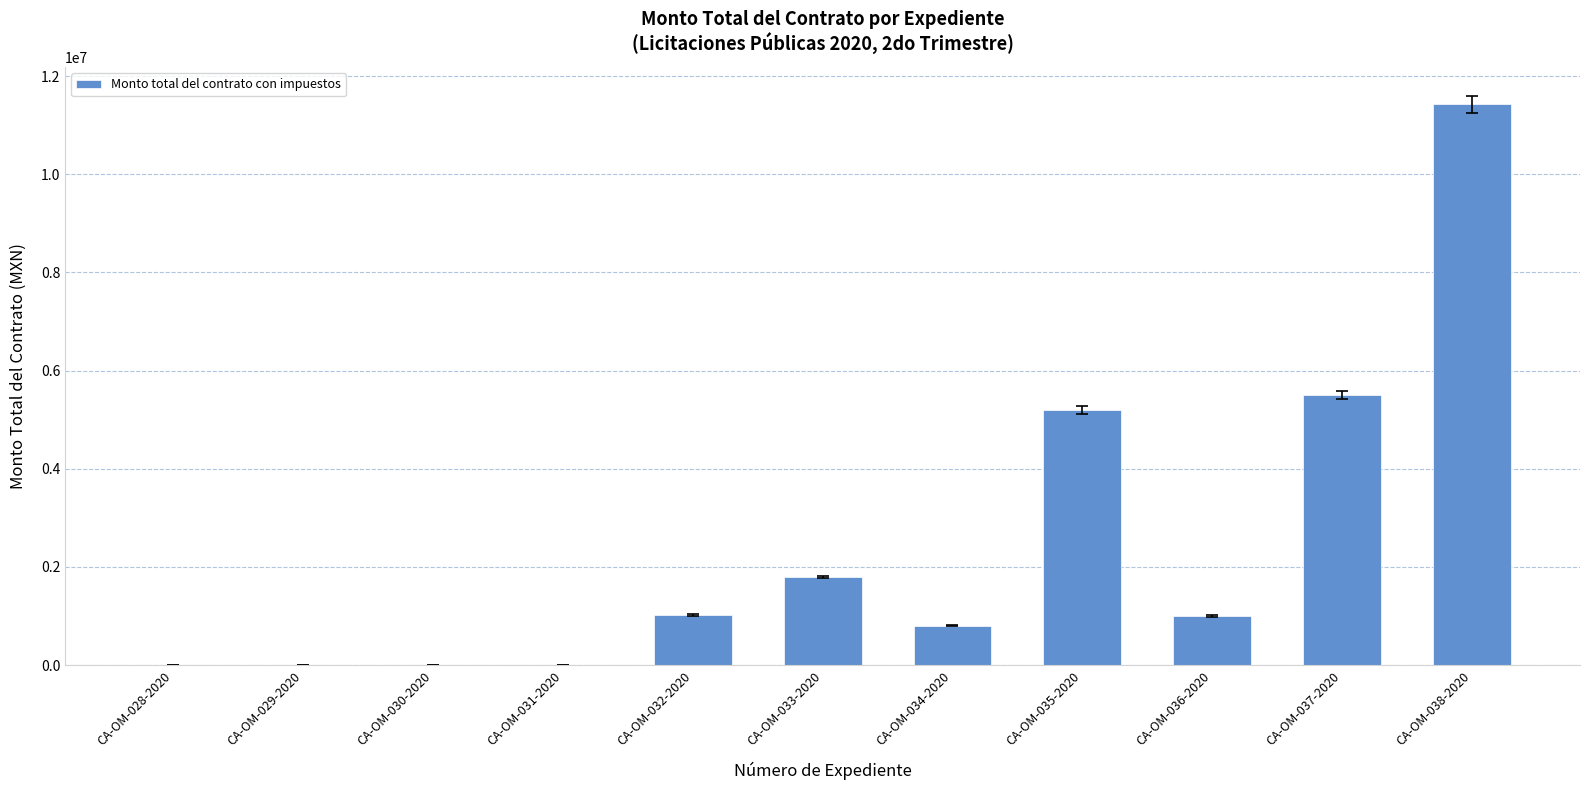

At which category does the chart reach its peak across all series?

CA-OM-038-2020